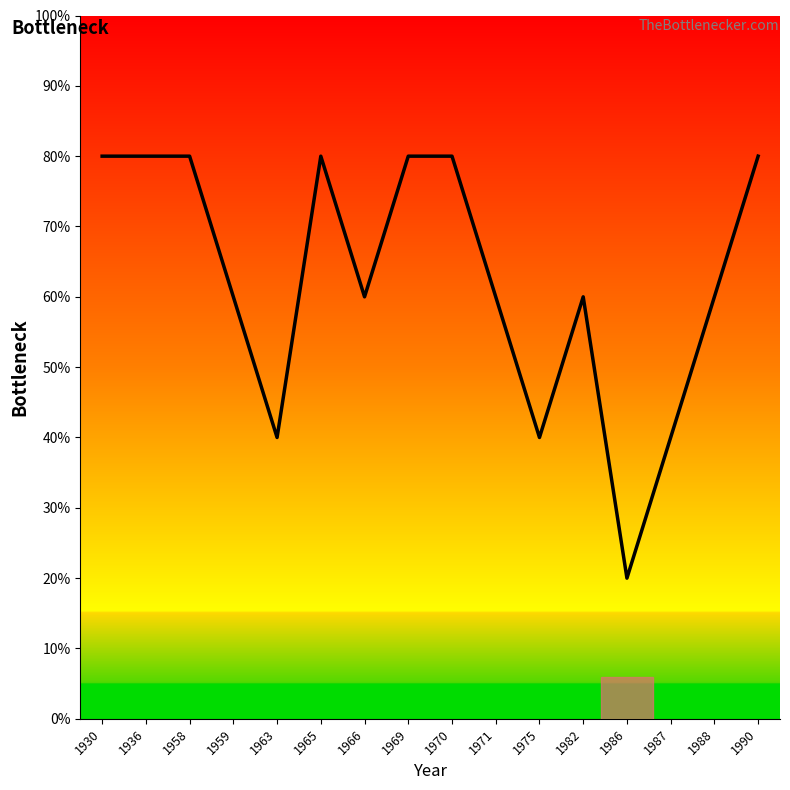

What is the greatest value displayed?

80